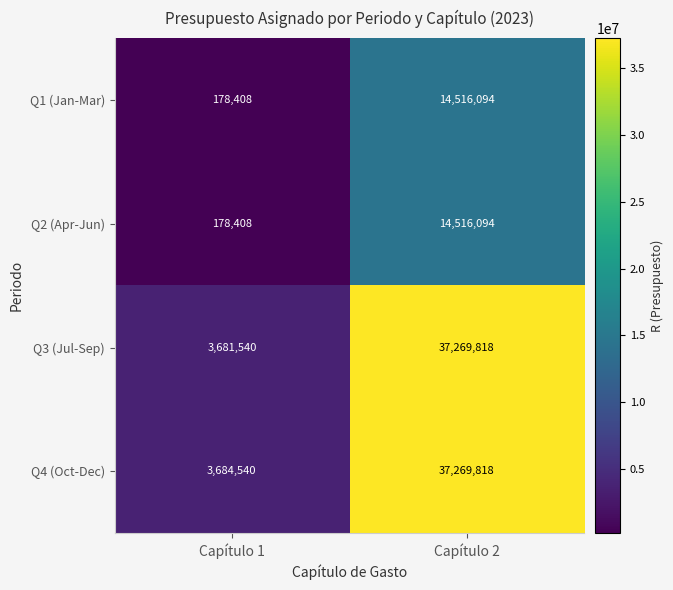

What is the total value across all series at Capítulo 1?

7722896